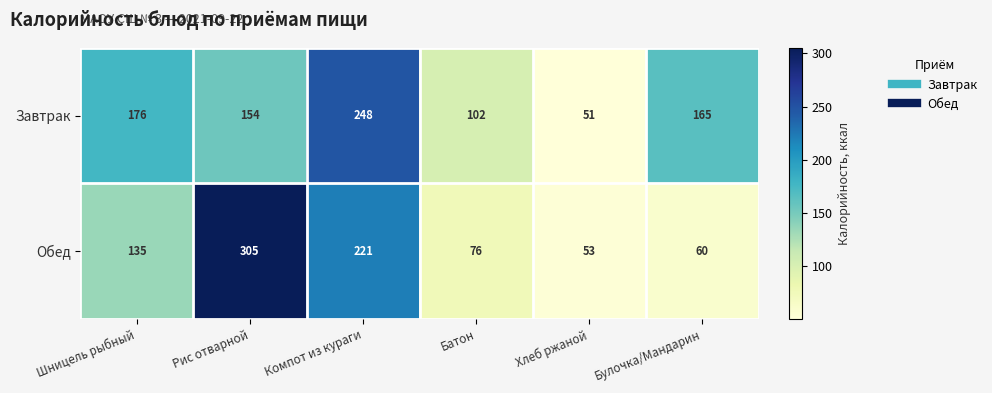

Which category has the highest value across all series?

Рис отварной